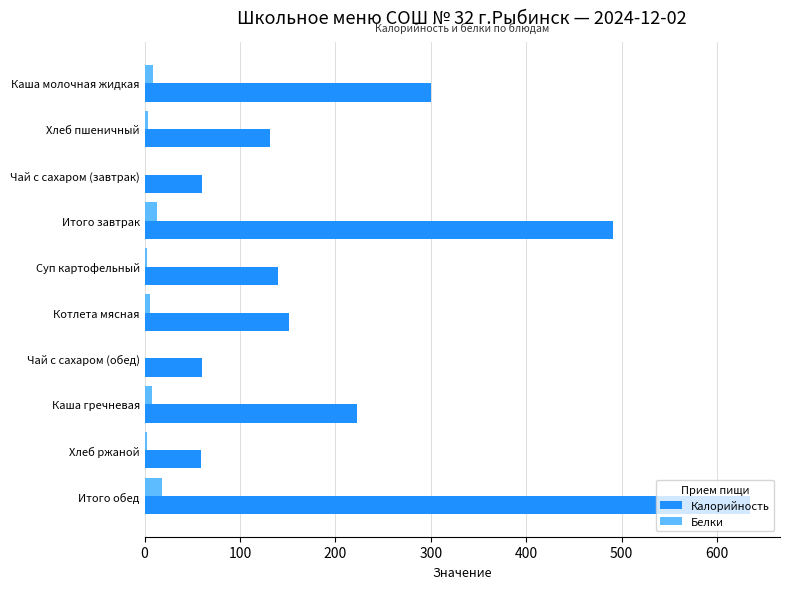

At which label is Калорийность closest to 346?

Каша молочная жидкая